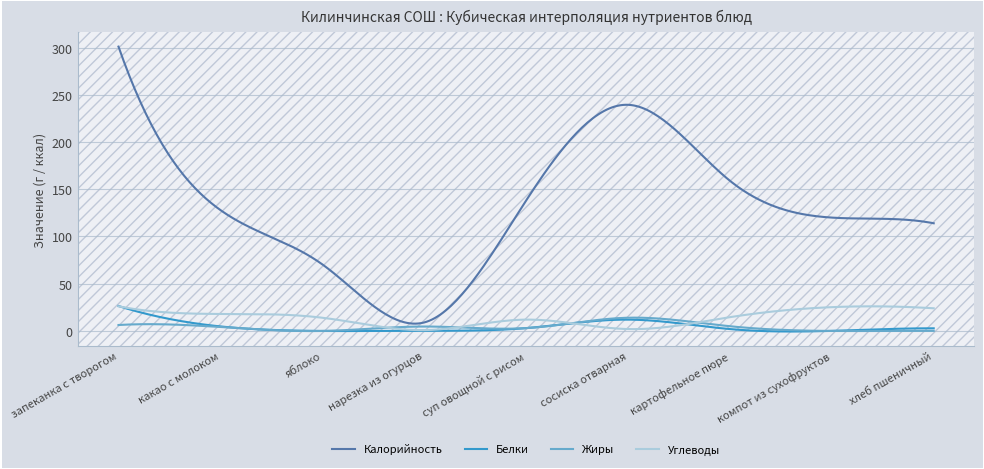

Which series has the largest range (max minus min)?

Калорийность